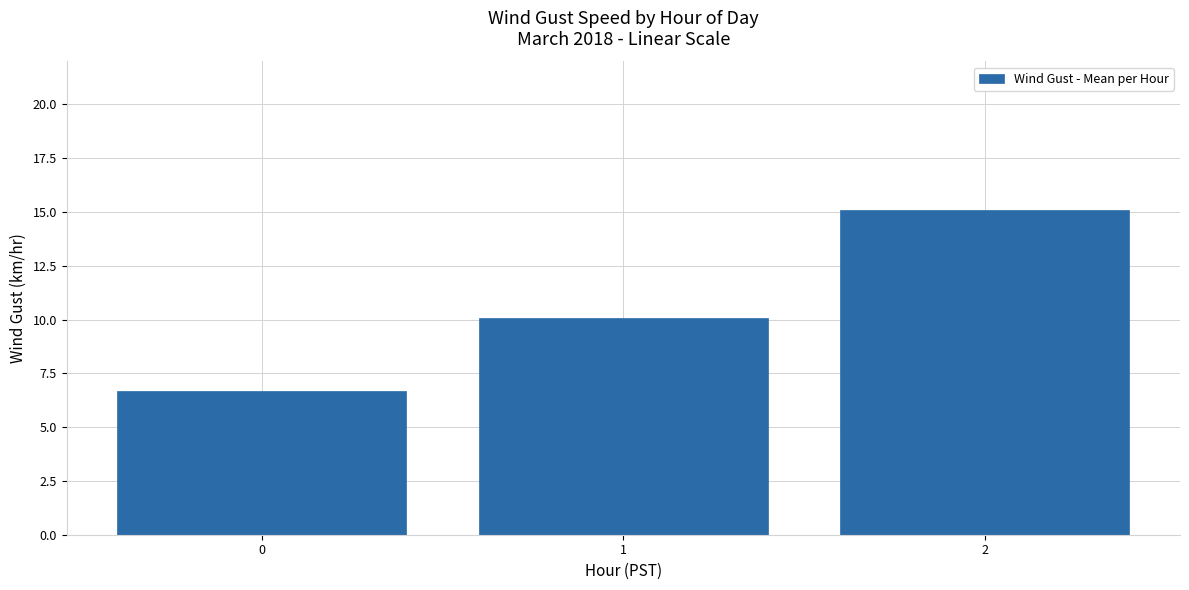

How many data points does each series have?

3